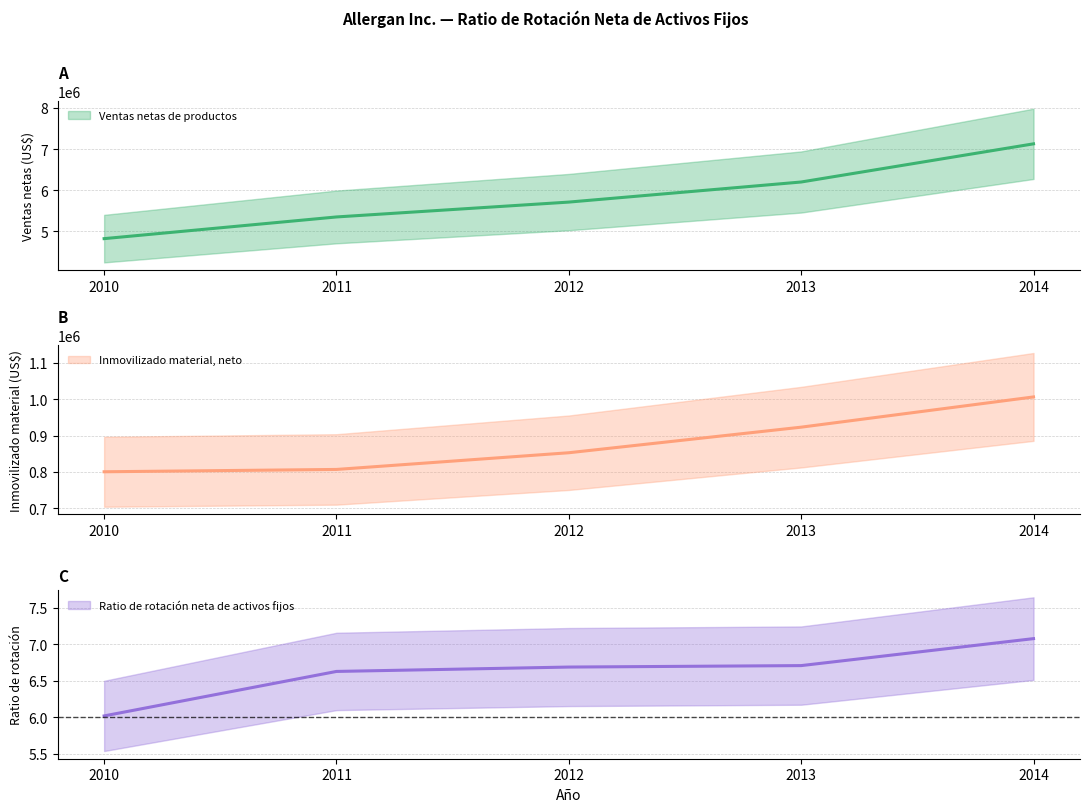

At which label is Inmovilizado material, neto closest to 903450?

2013